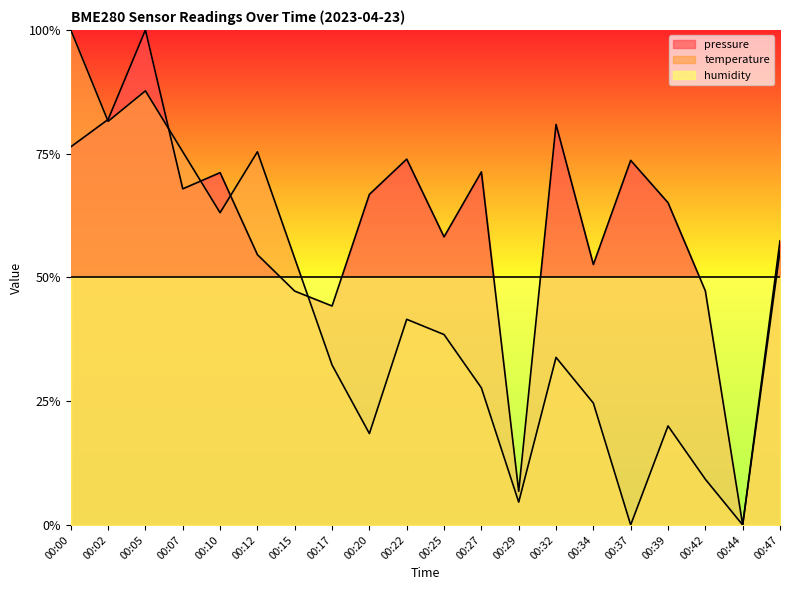

What is the maximum value for temperature?

1.0